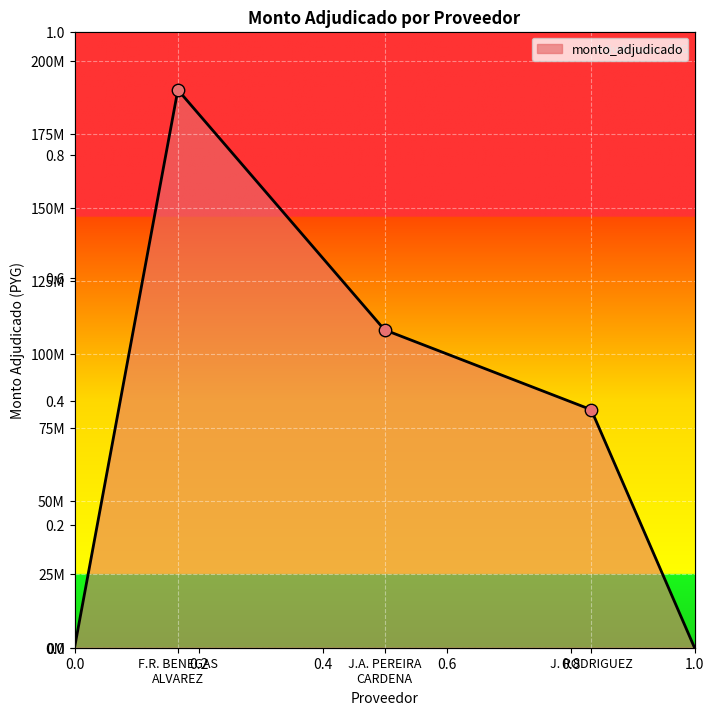

What is the change in value from J.A. PEREIRA CARDENA to J. RODRIGUEZ?

-27231590